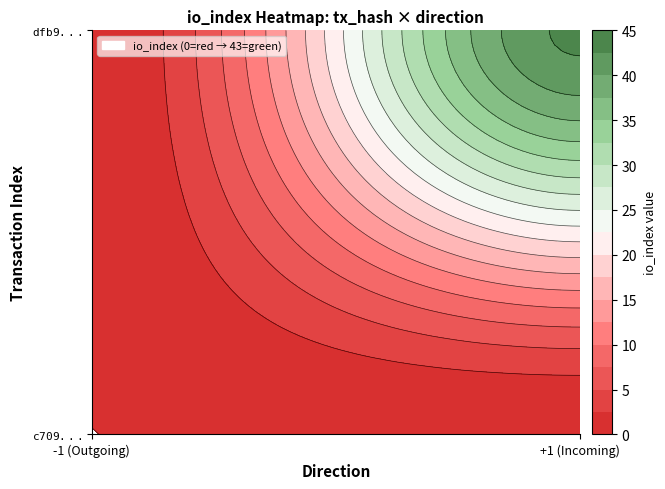

The c70939693fe63e9b55e35bb9ef895facd7483e4 series shows 0 at io_index. True or false?

False